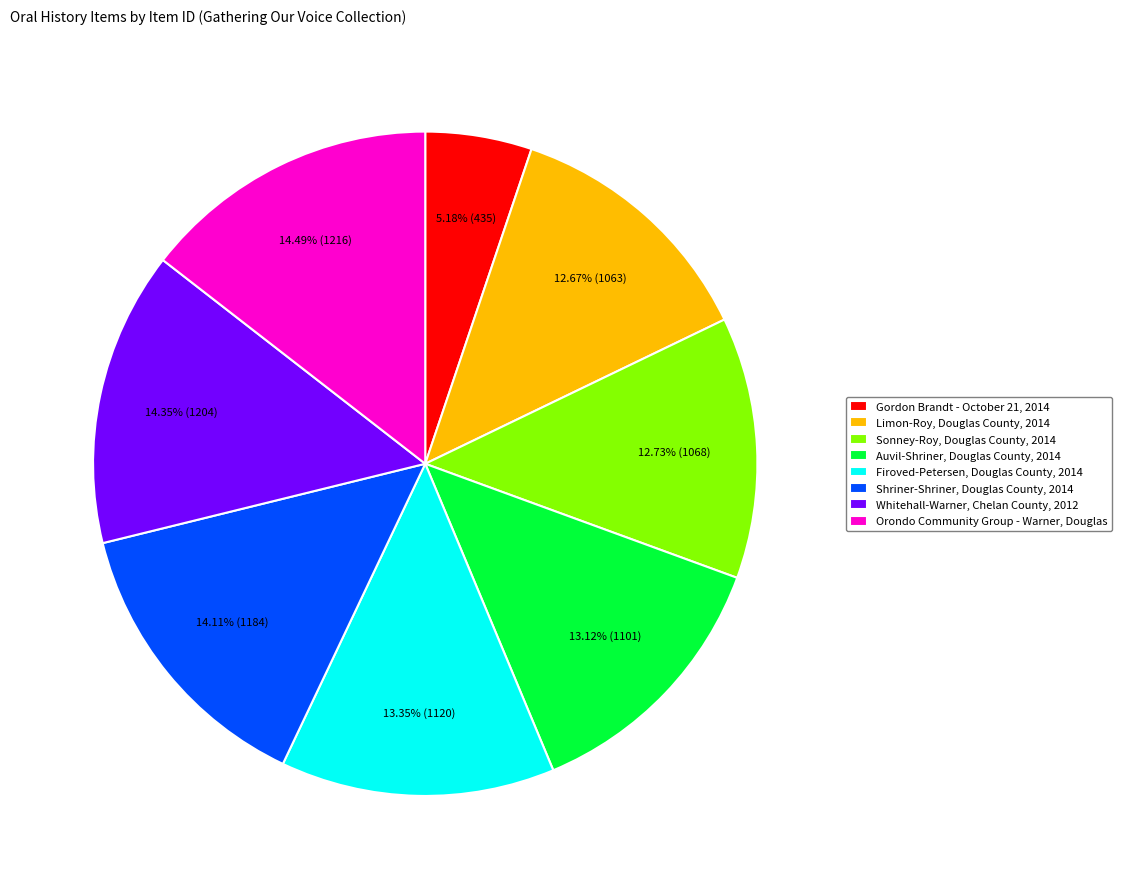

What is the ratio of the value at Auvil-Shriner, Douglas County, 2014 to the value at Whitehall-Warner, Chelan County, 2012?

0.9